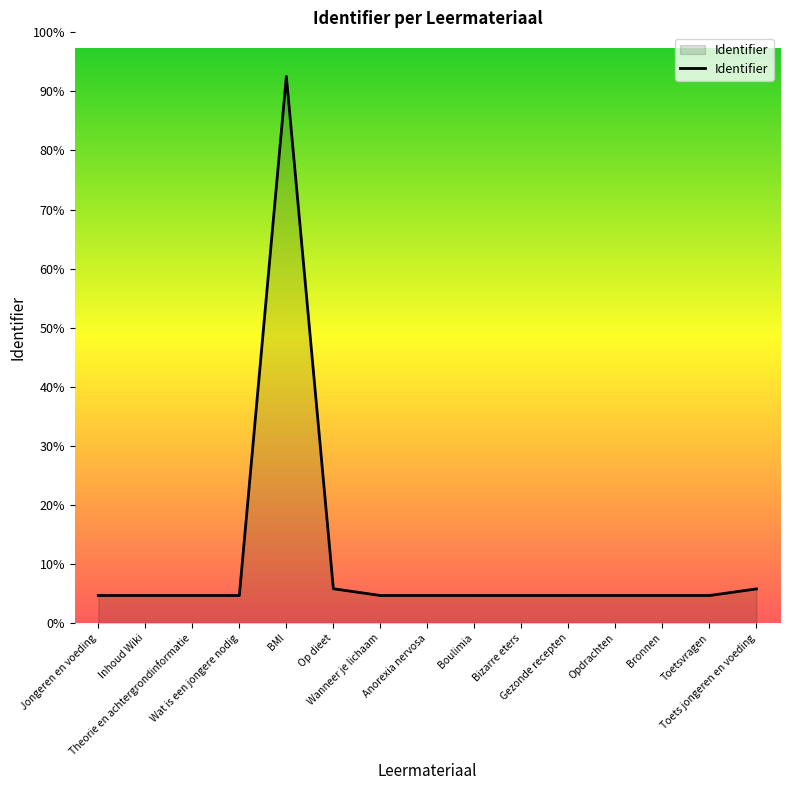

Does the chart have visible grid lines?

No